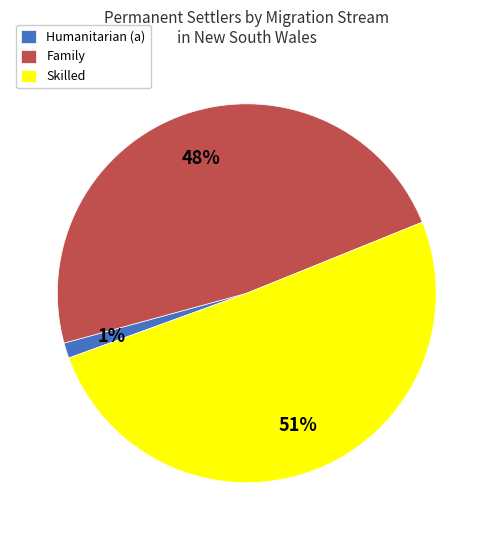

Is it true that Skilled is 51% of the pie?

True